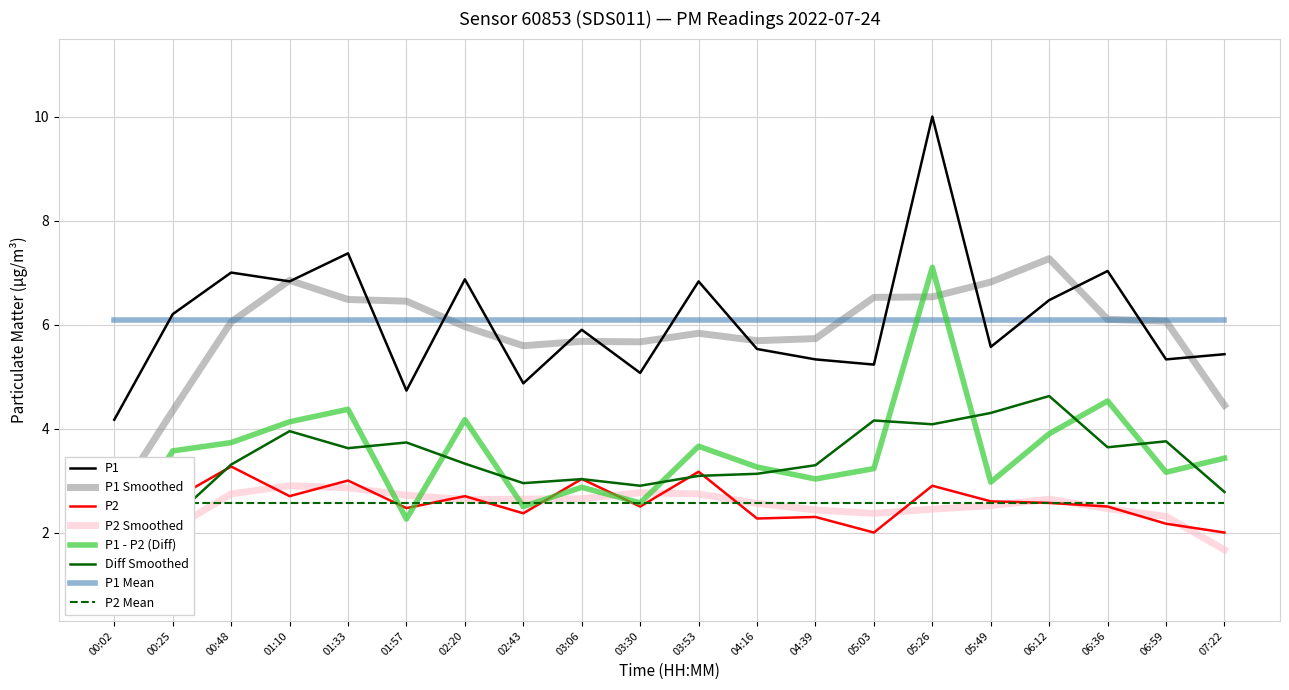

What is the difference between the highest and lowest values at 01:57?

2.3